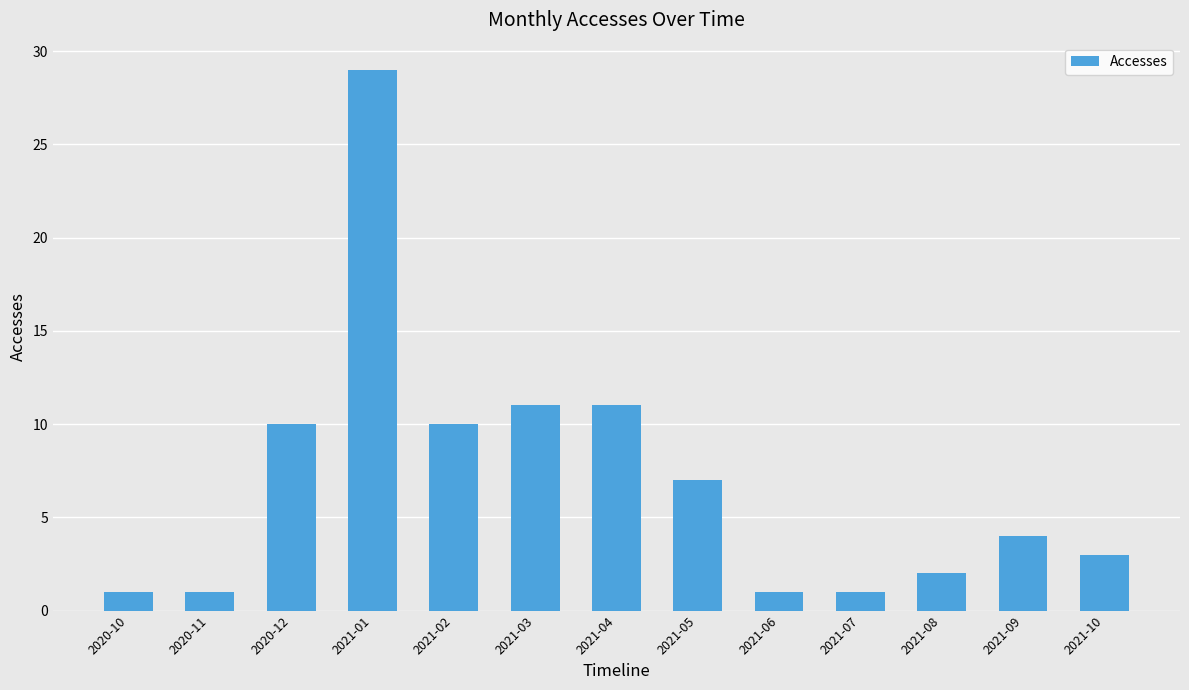

What is the label of the 3rd bar from the left?

2020-12